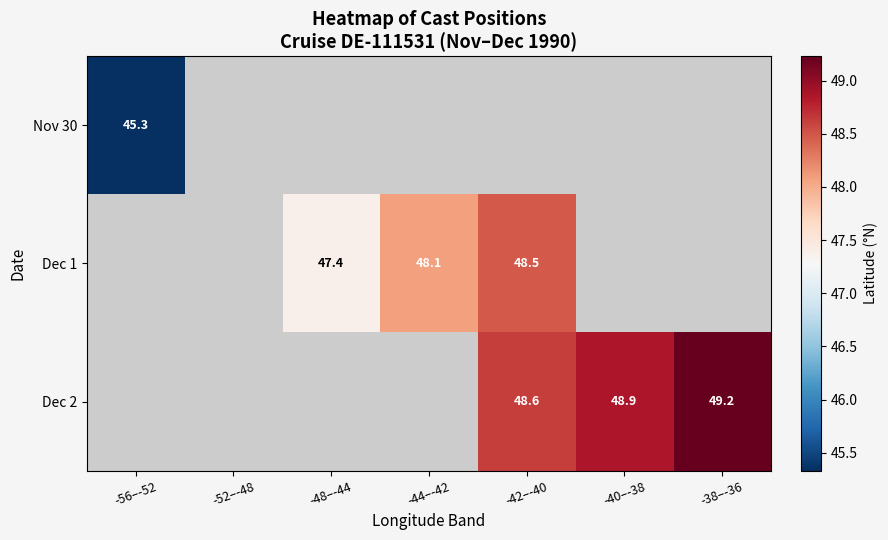

Rank the categories by Nov 30 value from lowest to highest.

-56–-52, -52–-48, -48–-44, -44–-42, -42–-40, -40–-38, -38–-36